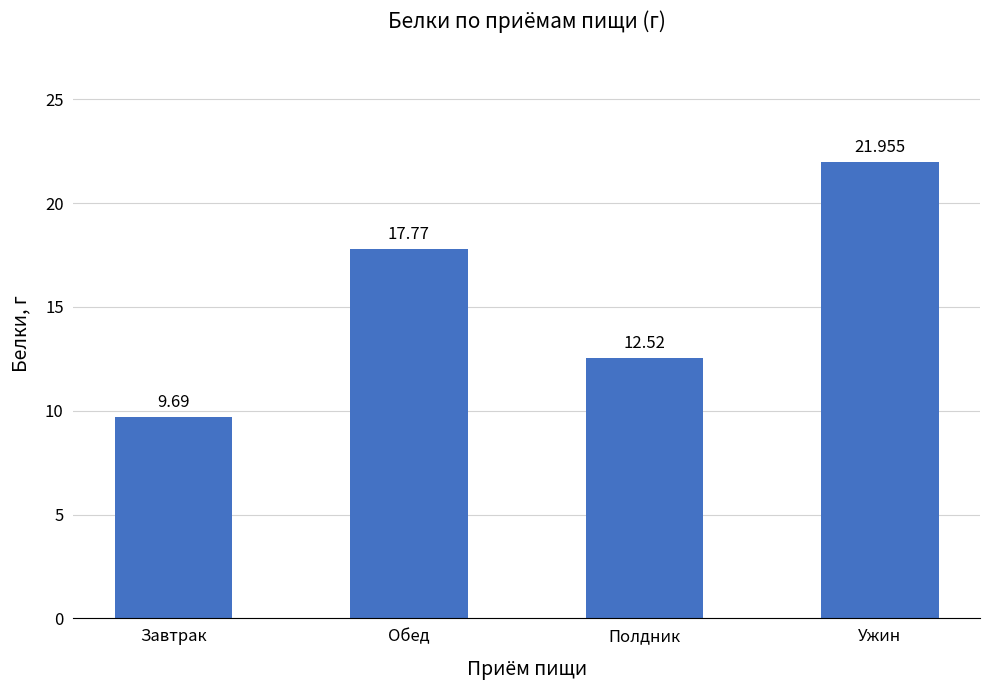

Reading left to right, transcribe all the data shown in this chart.

Завтрак=9.7	Обед=17.8	Полдник=12.5	Ужин=22.0